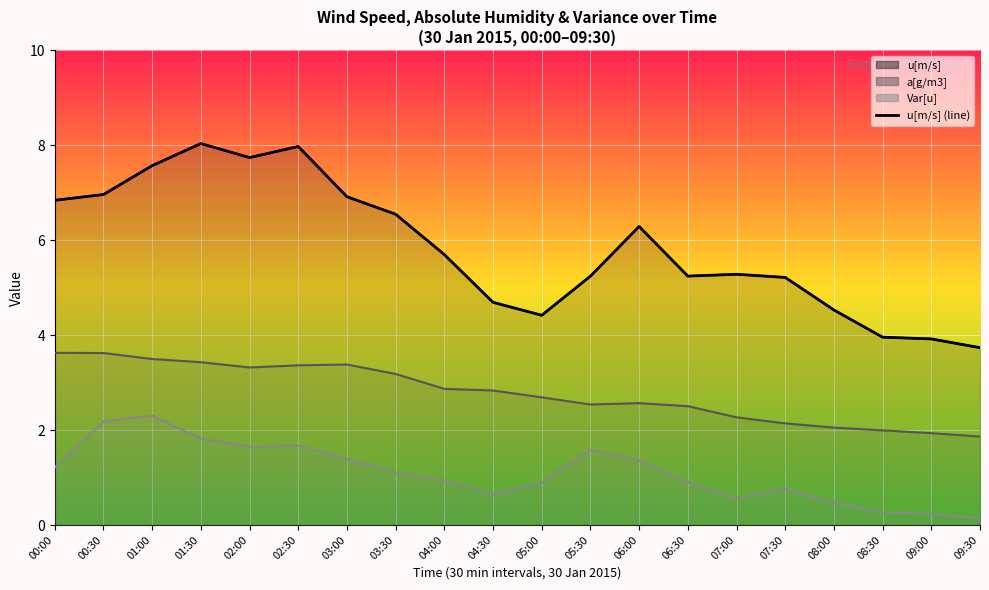

Approximately how many times larger is the value at 02:30 compared to 04:00?

1.4